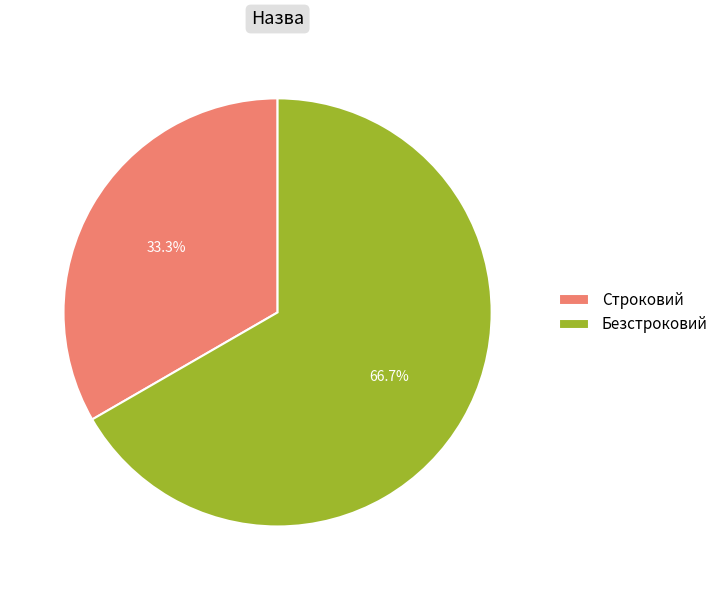

To the nearest percent, what is the combined percentage of Безстроковий and Строковий?

100%